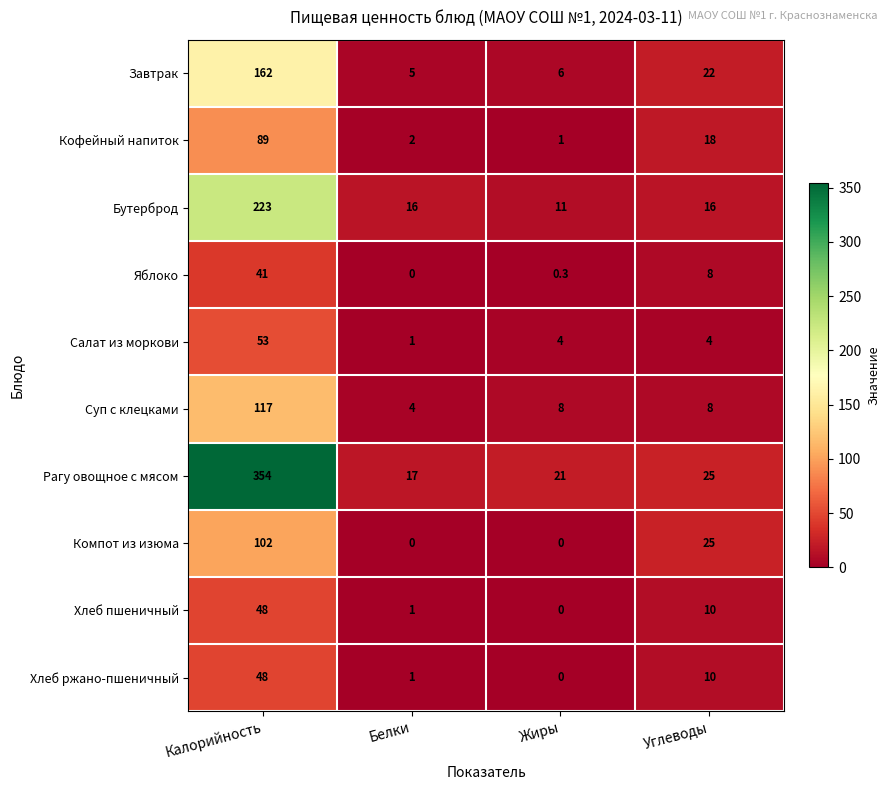

How many values in Хлеб ржано-пшеничный are above zero?

3